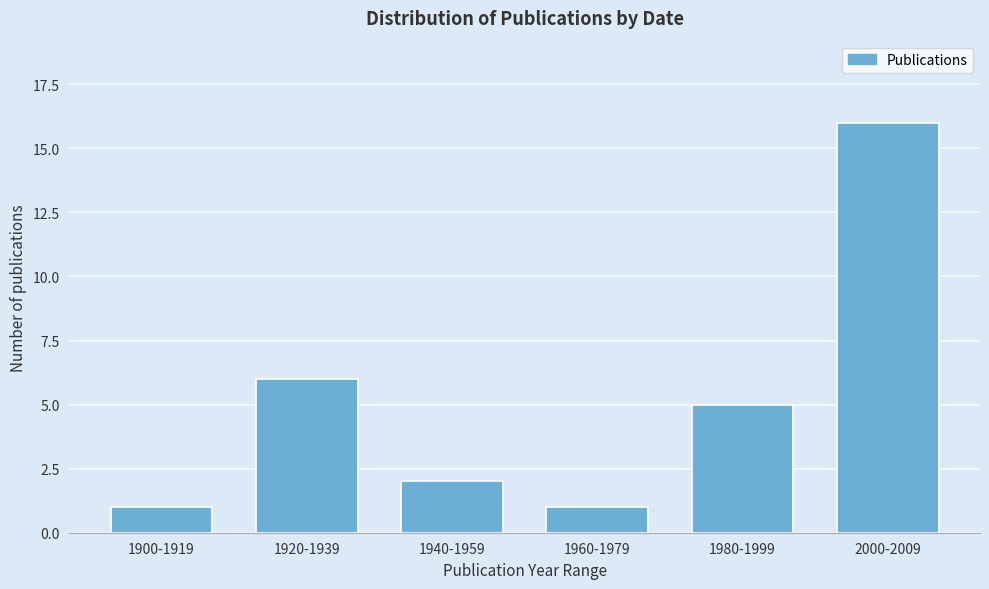

Reading right to left, list all the values displayed in this chart.

16	5	1	2	6	1